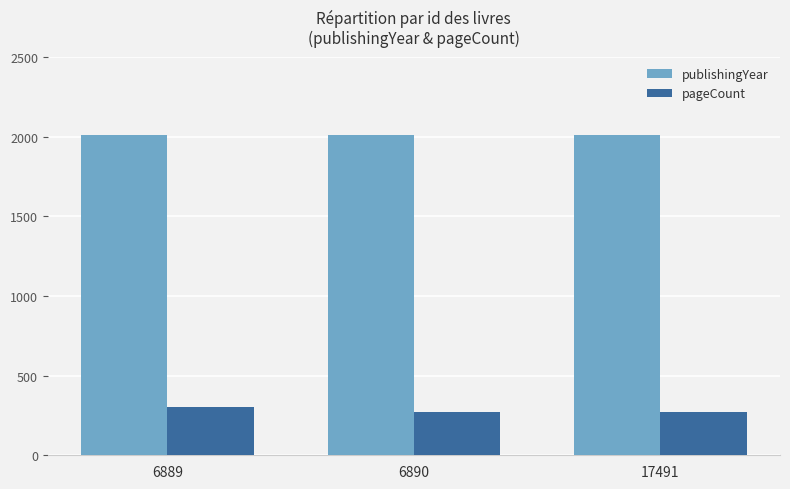

At how many categories does at least one series exceed 1879?

3